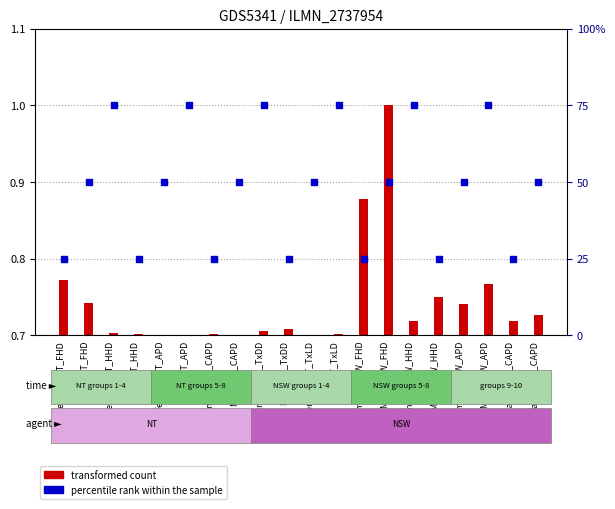

Which series has the largest total across all categories?

percentile rank within the sample